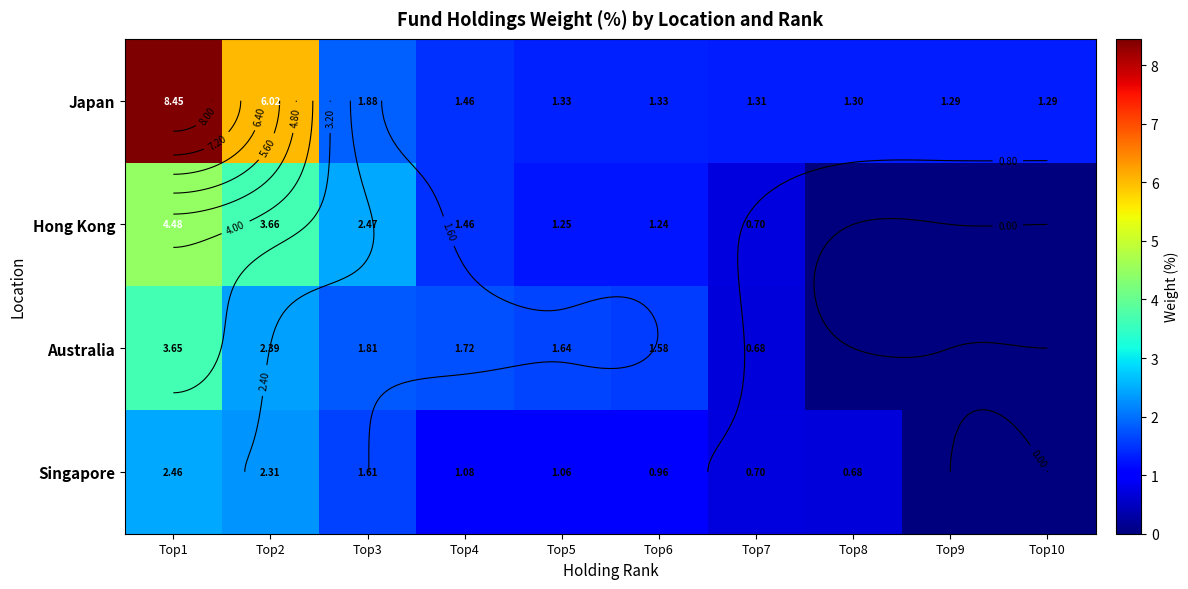

Where is Japan nearest to the value 4?

Top2